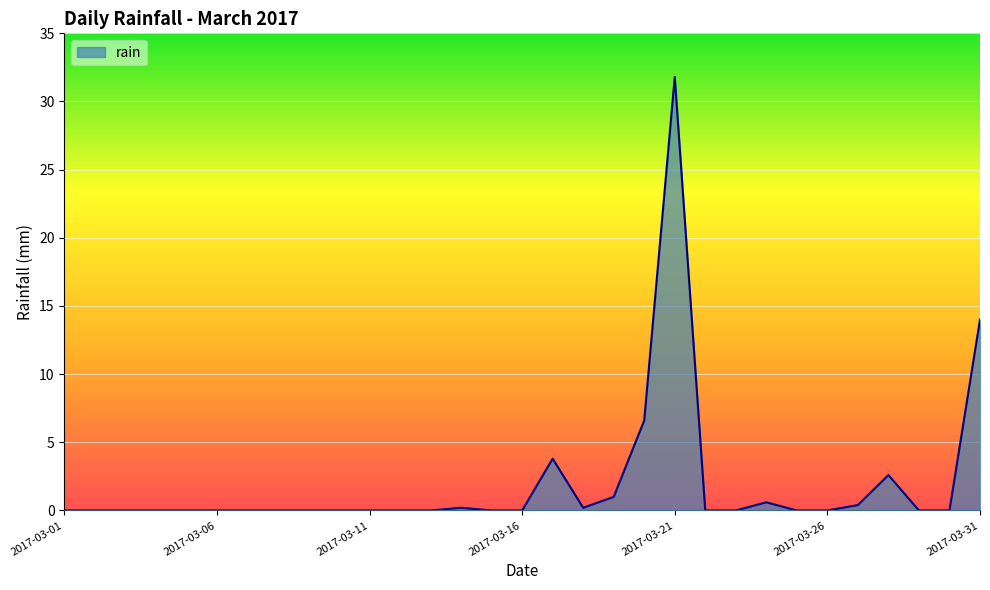

What is the difference between the maximum and minimum values?

31.8